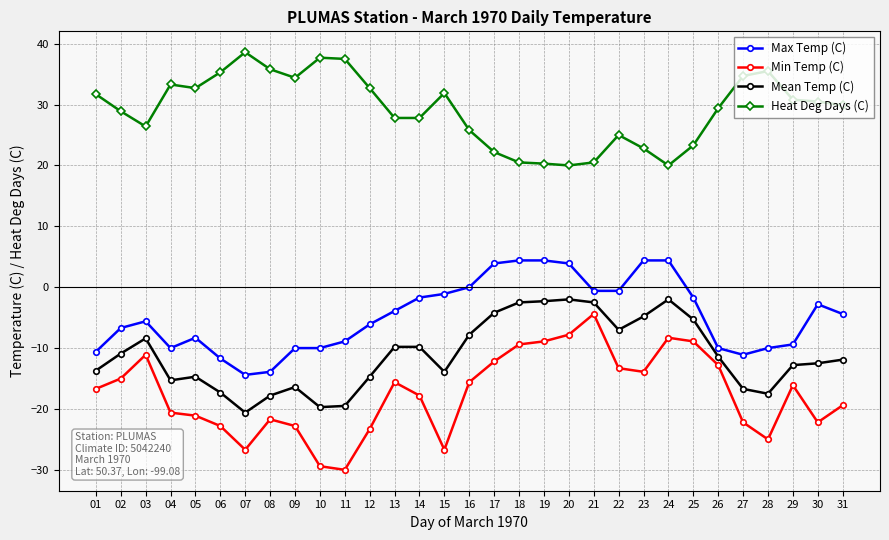

Is the value of Min Temp (C) at 27 greater than the value of Max Temp (C) at 28?

No